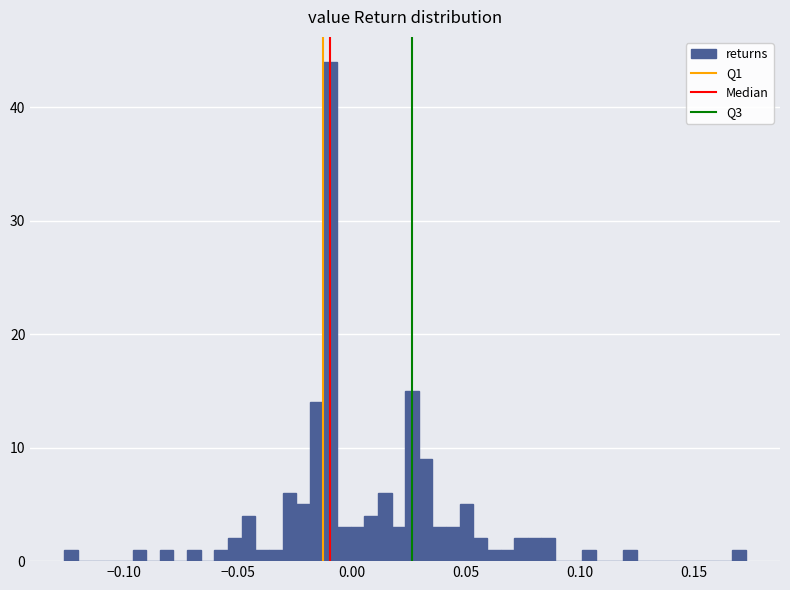

Around what value on the x-axis is the tallest bar? Give the approximate position of its centre, as read against the axis.

-0.010